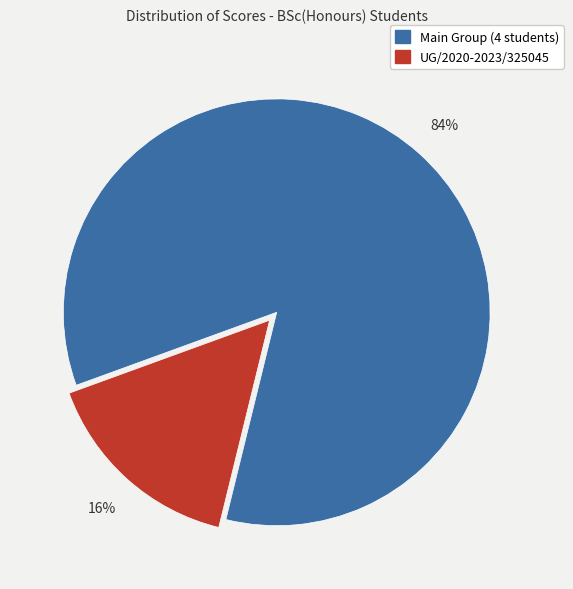

To the nearest percent, what portion does Main Group (4 students) represent?

84%